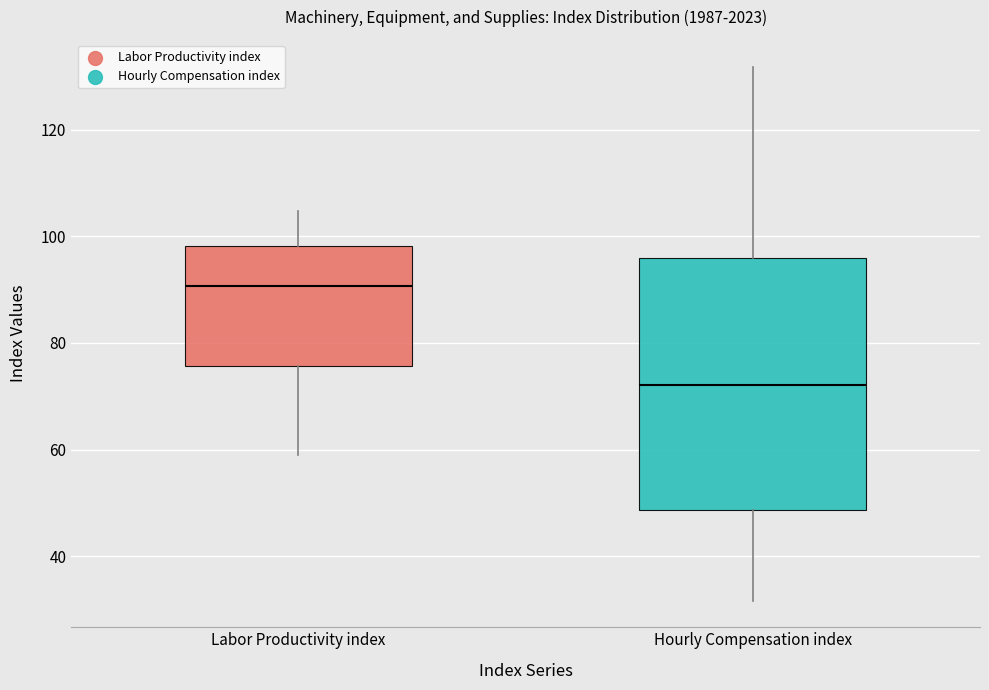

Which box is the tallest, from its lower edge to its upper edge?

Hourly Compensation index